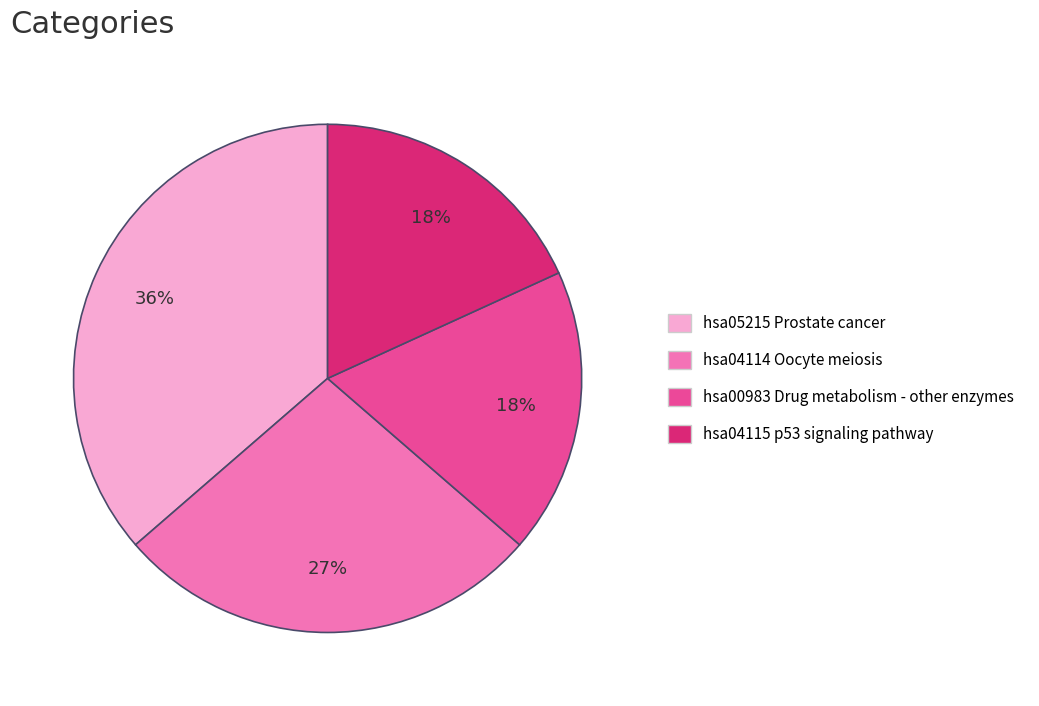

Is the sum of hsa00983 Drug metabolism - other enzymes and hsa04115 p53 signaling pathway greater than half?

No